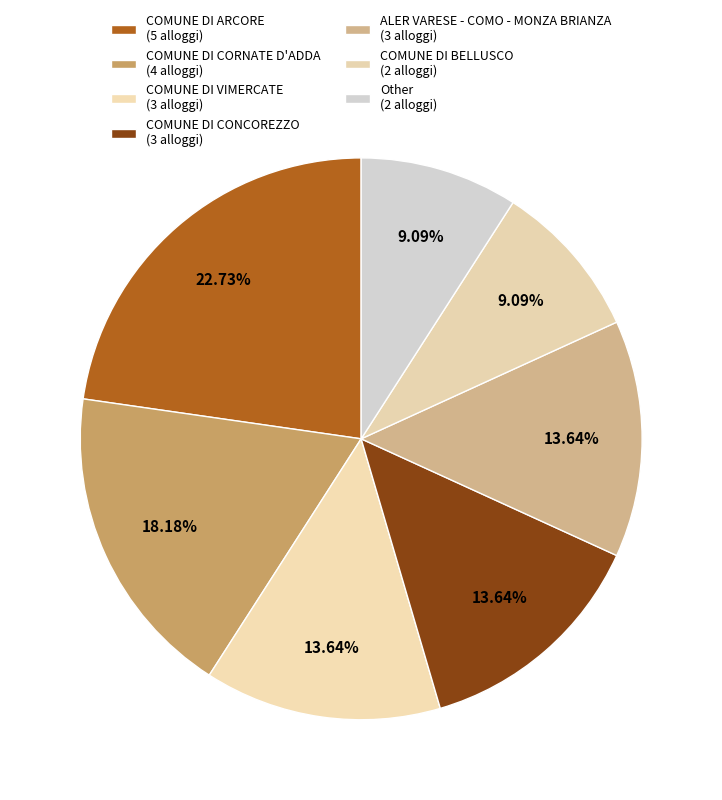

Is it true that COMUNE DI VIMERCATE is 14% of the pie?

True